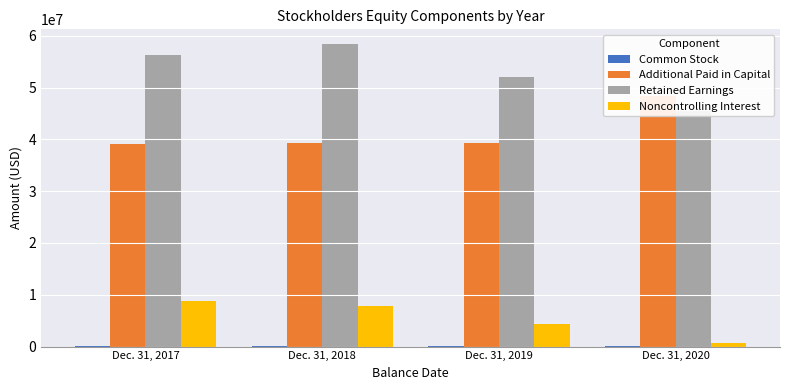

The Additional Paid in Capital series shows 22763053 at Dec. 31, 2020. True or false?

False